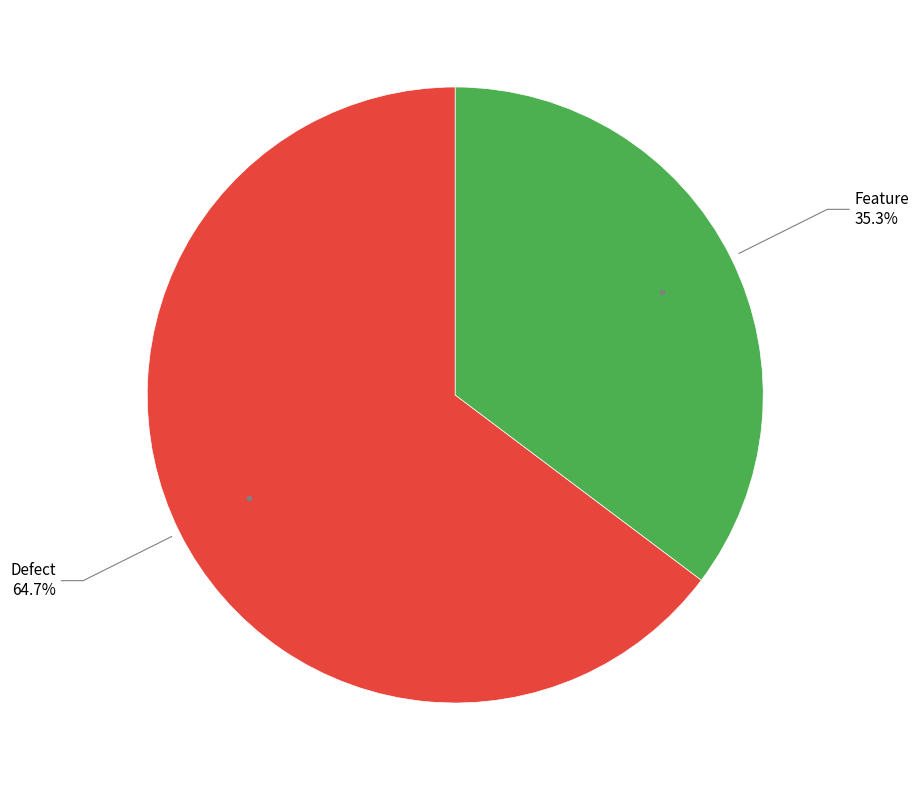

Does any single category account for the majority?

Yes